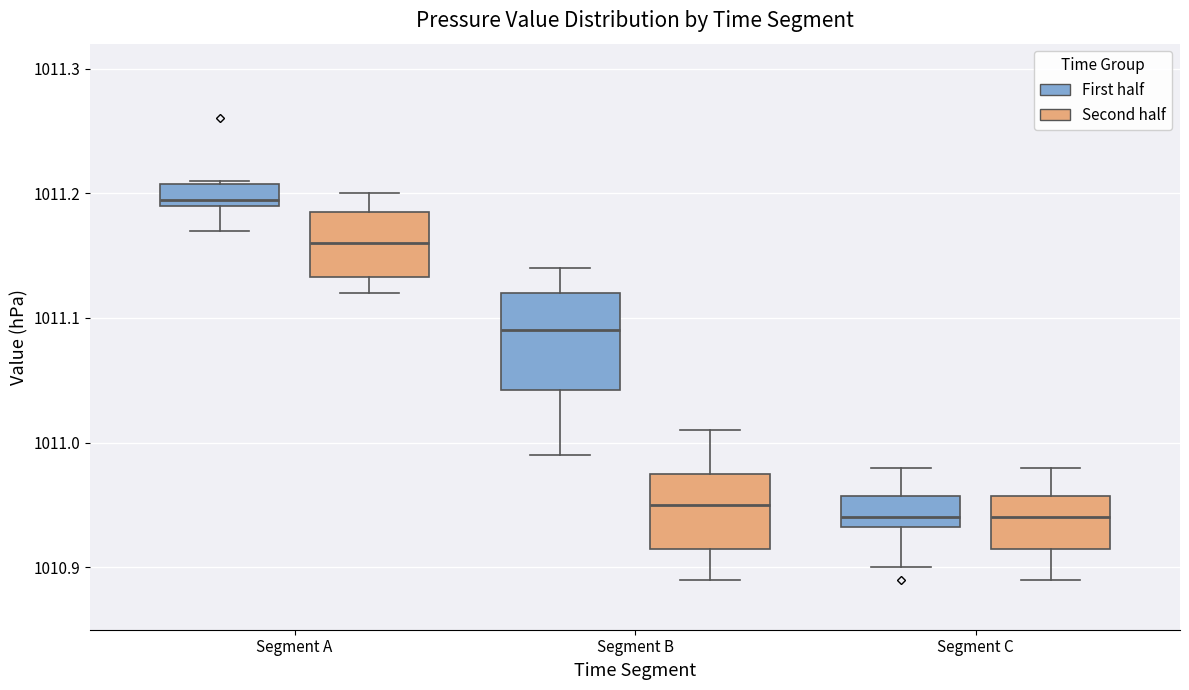

Reading left to right, transcribe this box plot: for each box, give where its median line is, the range the box spans, and where its two whiskers end, as read against the y-axis. The values are not printed on the chart, so give them approximately, as read against the axis.

Segment A (First half): median 1011.20, box 1011.19 to 1011.21, whiskers 1011.17 to 1011.21
Segment A (Second half): median 1011.16, box 1011.13 to 1011.19, whiskers 1011.12 to 1011.20
Segment B (First half): median 1011.09, box 1011.04 to 1011.12, whiskers 1010.99 to 1011.14
Segment B (Second half): median 1010.95, box 1010.92 to 1010.98, whiskers 1010.89 to 1011.01
Segment C (First half): median 1010.94, box 1010.93 to 1010.96, whiskers 1010.90 to 1010.98
Segment C (Second half): median 1010.94, box 1010.92 to 1010.96, whiskers 1010.89 to 1010.98